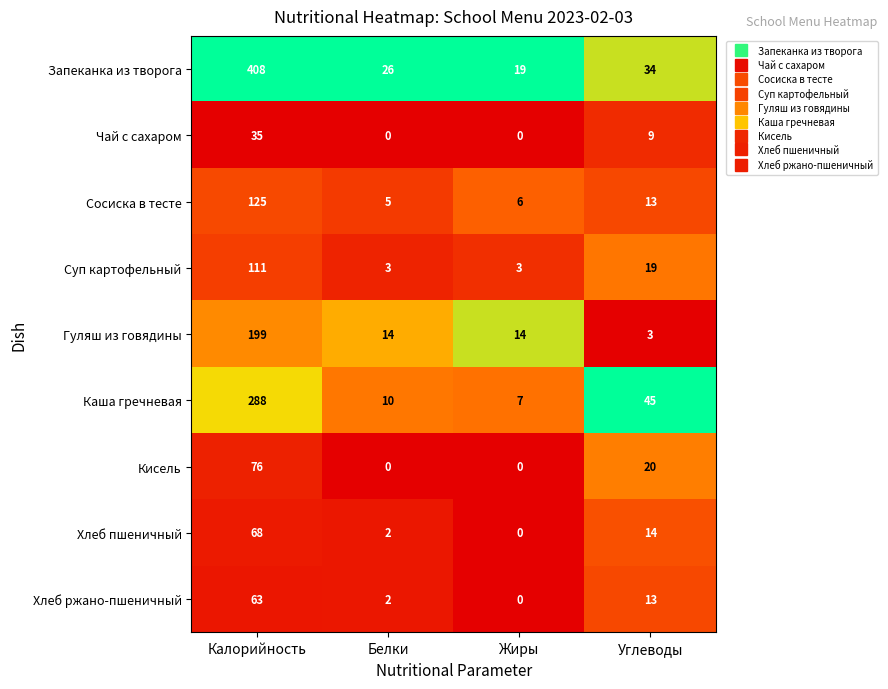

Is it true that Кисель equals 0 at Жиры?

True